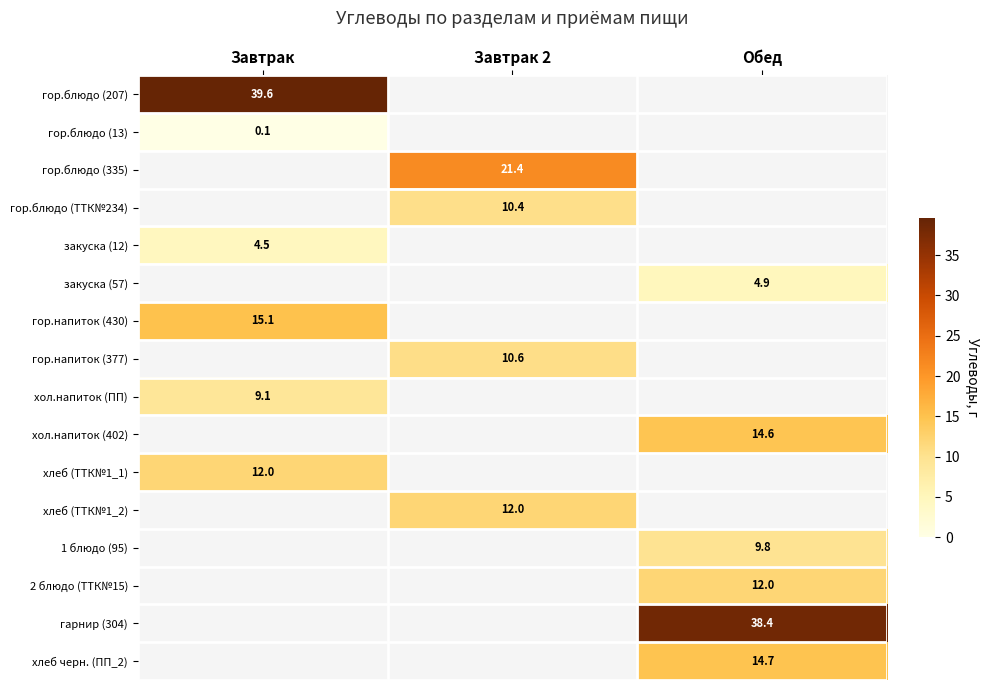

The value of гор.блюдо (ТТК№234) at Завтрак 2 is 5.0. True or false?

False